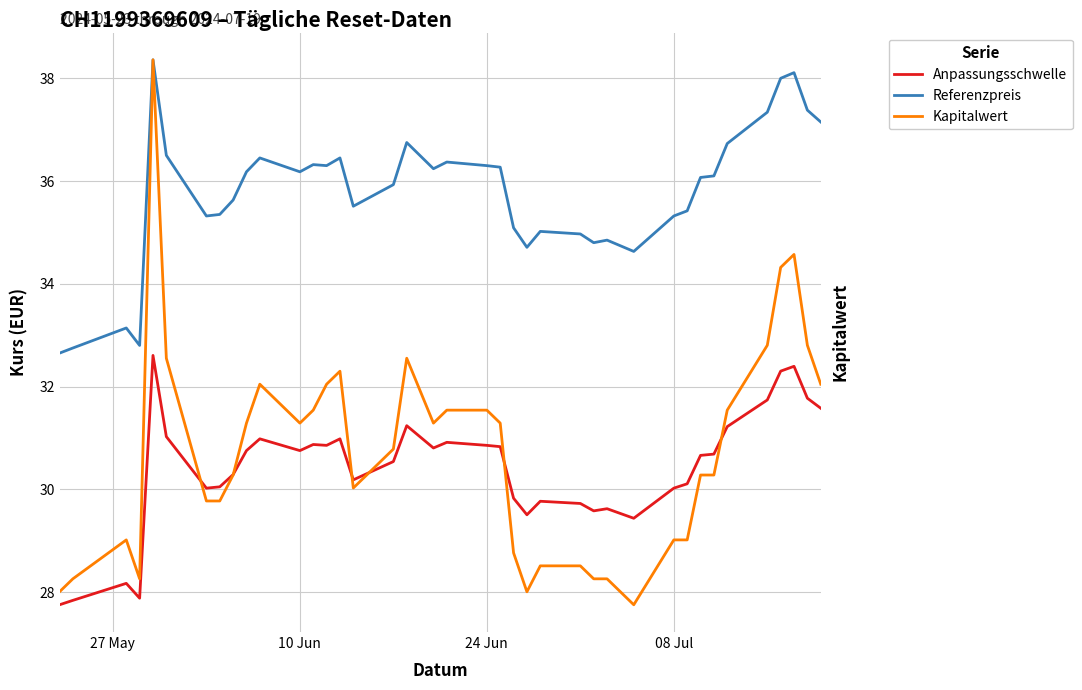

True or false: Anpassungsschwelle and Referenzpreis intersect in this chart.

False